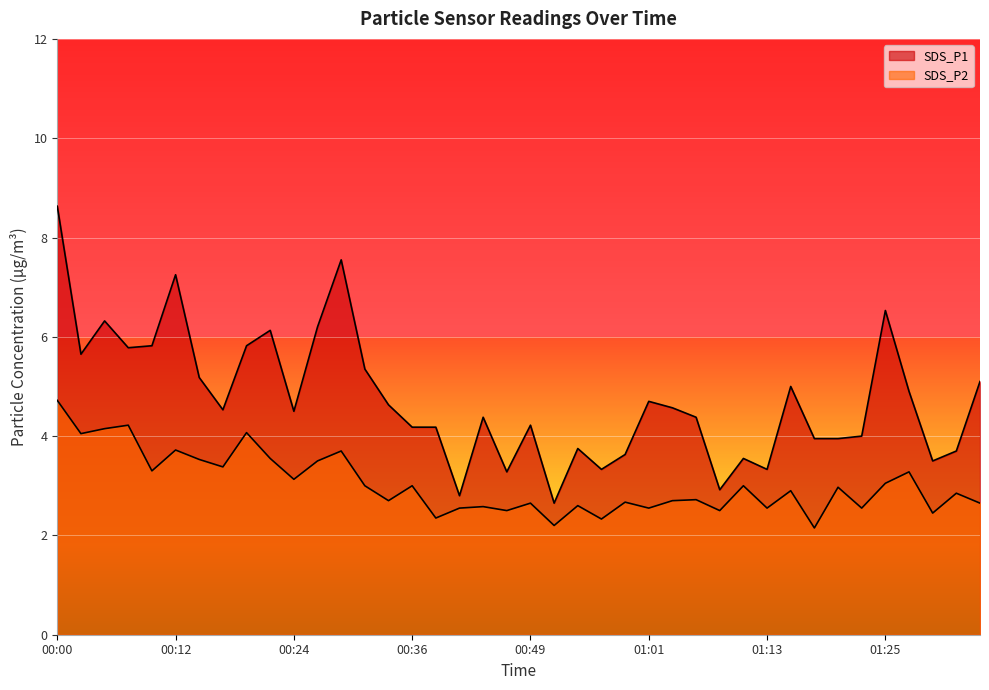

Reading right to left, what are all the values shown in this chart?

SDS_P1: 5.1	3.7	3.5	4.9	6.5	4.0	4.0	4.0	5.0	3.3	3.5	2.9	4.4	4.6	4.7	3.6	3.3	3.8	2.6	4.2	3.3	4.4	2.8	4.2	4.2	4.6	5.3	7.5	6.2	4.5	6.1	5.8	4.5	5.2	7.2	5.8	5.8	6.3	5.7	8.6
SDS_P2: 2.6	2.9	2.5	3.3	3.0	2.5	3.0	2.1	2.9	2.5	3.0	2.5	2.7	2.7	2.5	2.7	2.3	2.6	2.2	2.6	2.5	2.6	2.5	2.4	3.0	2.7	3.0	3.7	3.5	3.1	3.5	4.1	3.4	3.5	3.7	3.3	4.2	4.2	4.0	4.7